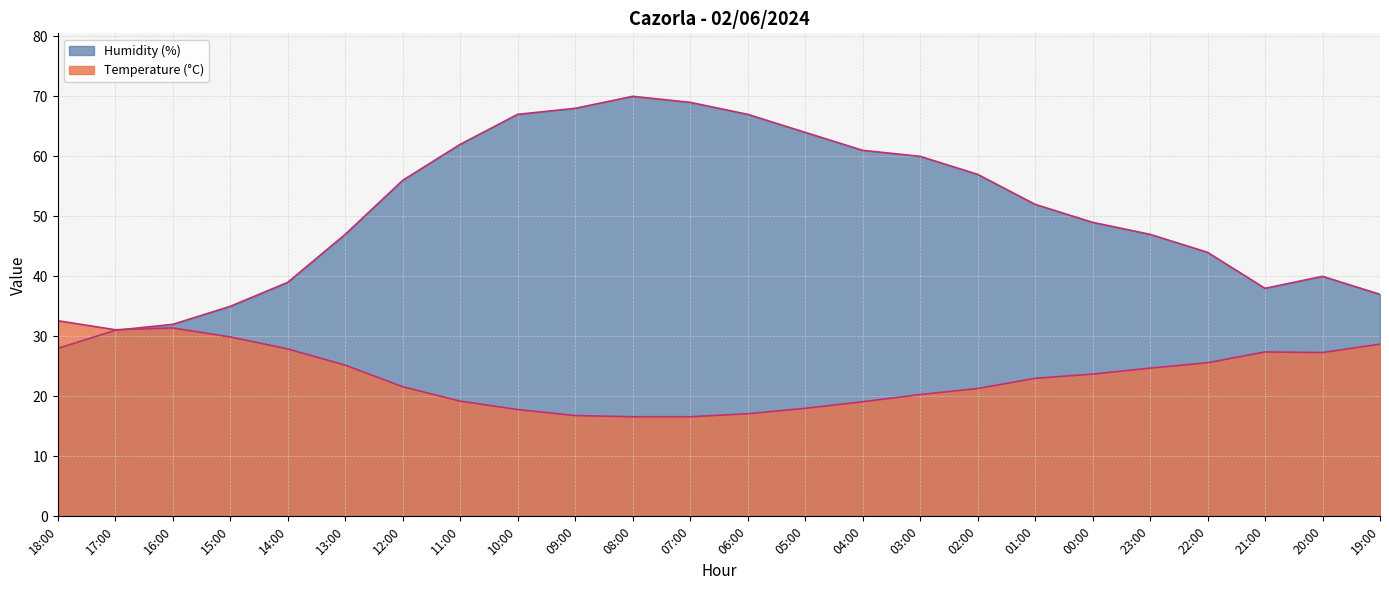

At which label is Temperature (°C) closest to 24?

00:00